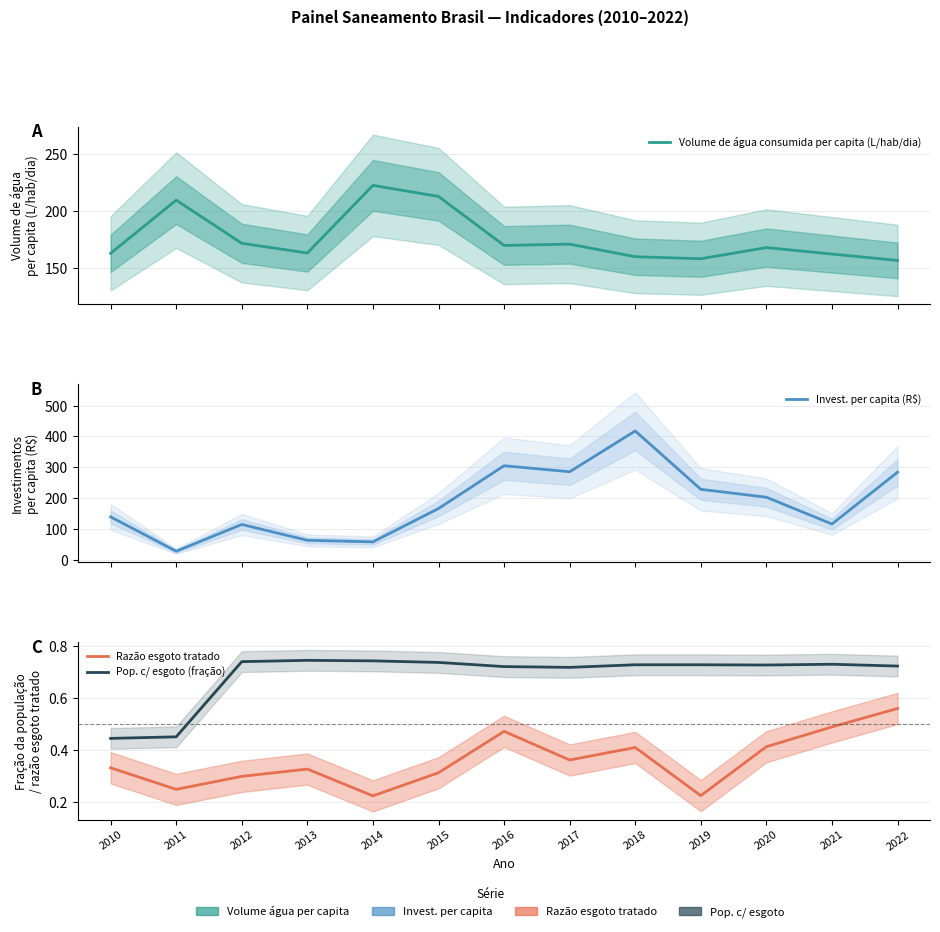

What is the difference between the second highest and minimum values in the Razão esgoto tratado series?

0.3